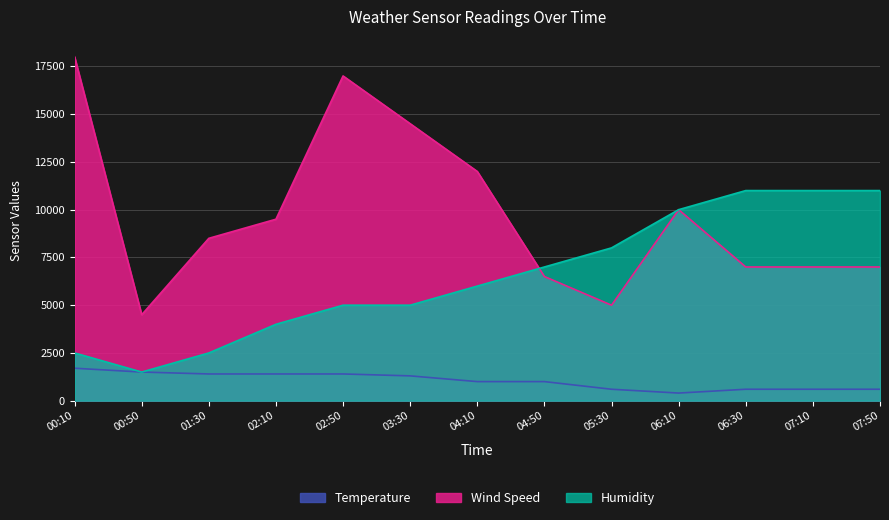

How many lines are shown in the chart?

3